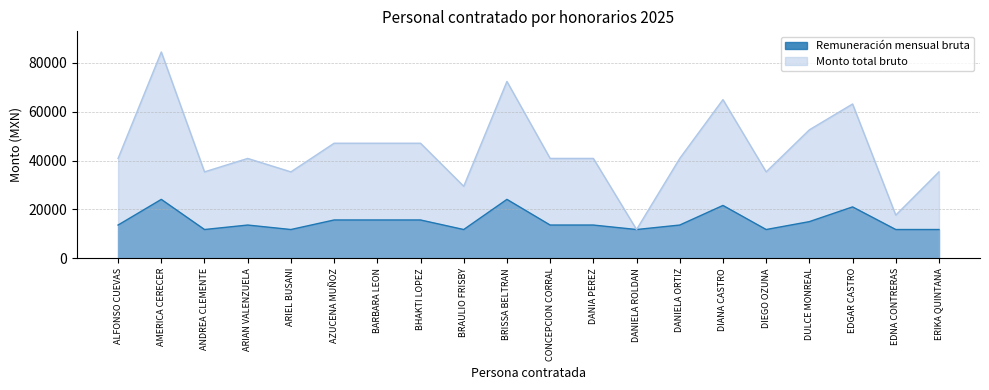

List the series in order of their peak value, lowest first.

Remuneración mensual bruta, Monto total bruto